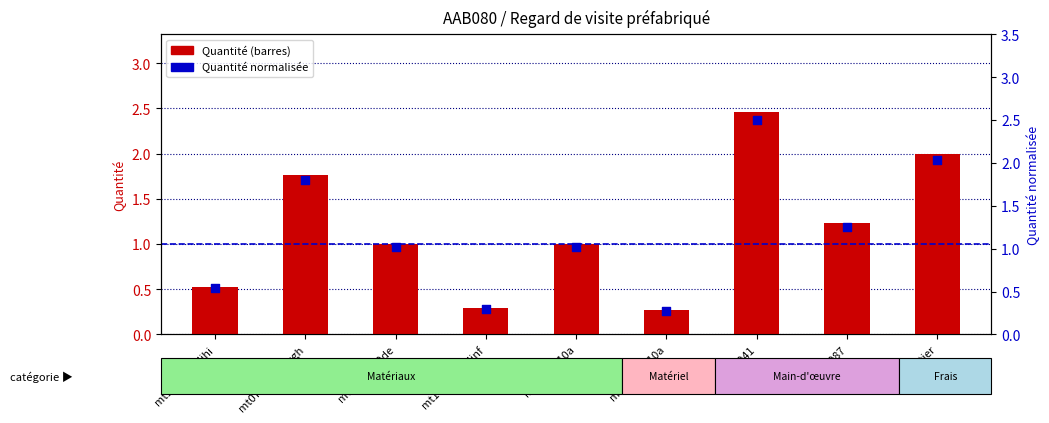

Which series reaches the minimum Y coordinate?

Quantité